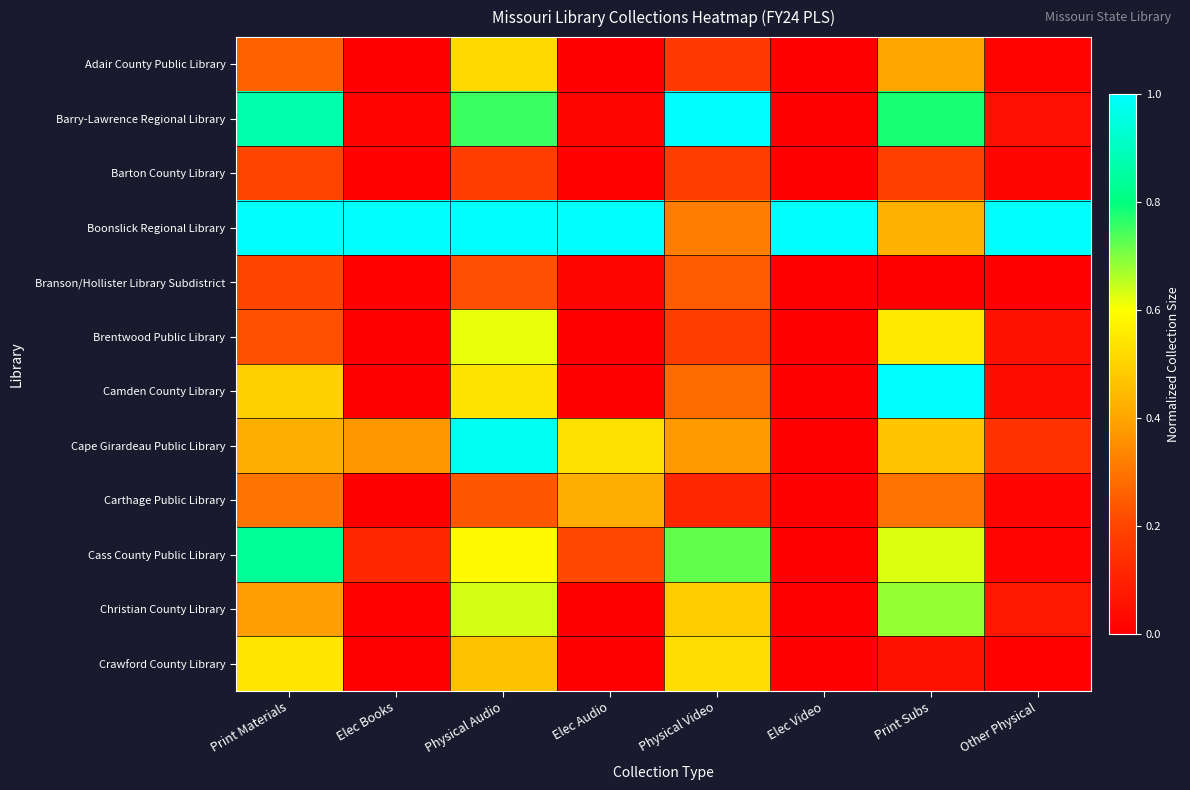

Reading right to left, what are all the values shown in this chart?

Adair County Public Library: Other Physical=0.0	Print Subs=0.4	Elec Video=0.0	Physical Video=0.2	Elec Audio=0.0	Physical Audio=0.5	Elec Books=0.0	Print Materials=0.3
Barry-Lawrence Regional Library: Other Physical=0.0	Print Subs=0.8	Elec Video=0.0	Physical Video=1.0	Elec Audio=0.0	Physical Audio=0.8	Elec Books=0.0	Print Materials=0.9
Barton County Library: Other Physical=0.0	Print Subs=0.2	Elec Video=0.0	Physical Video=0.2	Elec Audio=0.0	Physical Audio=0.2	Elec Books=0.0	Print Materials=0.2
Boonslick Regional Library: Other Physical=1.0	Print Subs=0.4	Elec Video=1.0	Physical Video=0.3	Elec Audio=1.0	Physical Audio=1.0	Elec Books=1.0	Print Materials=1.0
Branson/Hollister Library Subdistrict: Other Physical=0.0	Print Subs=0.0	Elec Video=0.0	Physical Video=0.2	Elec Audio=0.0	Physical Audio=0.2	Elec Books=0.0	Print Materials=0.2
Brentwood Public Library: Other Physical=0.1	Print Subs=0.6	Elec Video=0.0	Physical Video=0.2	Elec Audio=0.0	Physical Audio=0.6	Elec Books=0.0	Print Materials=0.2
Camden County Library: Other Physical=0.0	Print Subs=1.0	Elec Video=0.0	Physical Video=0.3	Elec Audio=0.0	Physical Audio=0.5	Elec Books=0.0	Print Materials=0.5
Cape Girardeau Public Library: Other Physical=0.2	Print Subs=0.5	Elec Video=0.0	Physical Video=0.4	Elec Audio=0.5	Physical Audio=1.0	Elec Books=0.4	Print Materials=0.4
Carthage Public Library: Other Physical=0.0	Print Subs=0.3	Elec Video=0.0	Physical Video=0.1	Elec Audio=0.4	Physical Audio=0.2	Elec Books=0.0	Print Materials=0.3
Cass County Public Library: Other Physical=0.0	Print Subs=0.6	Elec Video=0.0	Physical Video=0.7	Elec Audio=0.2	Physical Audio=0.6	Elec Books=0.1	Print Materials=0.8
Christian County Library: Other Physical=0.1	Print Subs=0.7	Elec Video=0.0	Physical Video=0.5	Elec Audio=0.0	Physical Audio=0.6	Elec Books=0.0	Print Materials=0.4
Crawford County Library: Other Physical=0.0	Print Subs=0.1	Elec Video=0.0	Physical Video=0.5	Elec Audio=0.0	Physical Audio=0.5	Elec Books=0.0	Print Materials=0.5